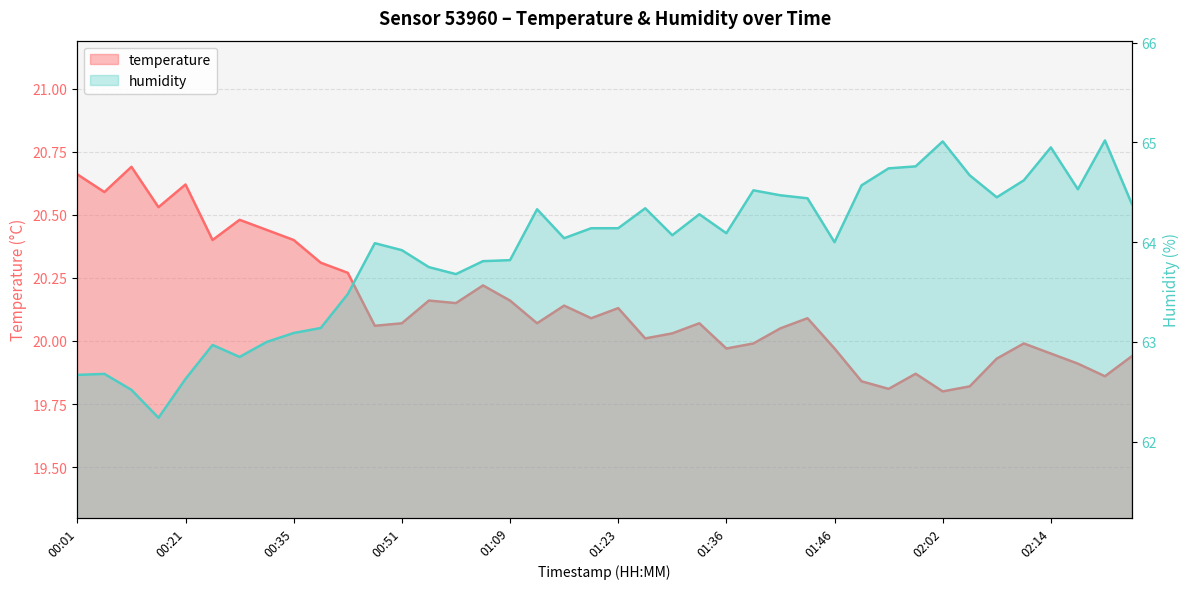

Which has a higher value, 01:23 or 00:29?

00:29